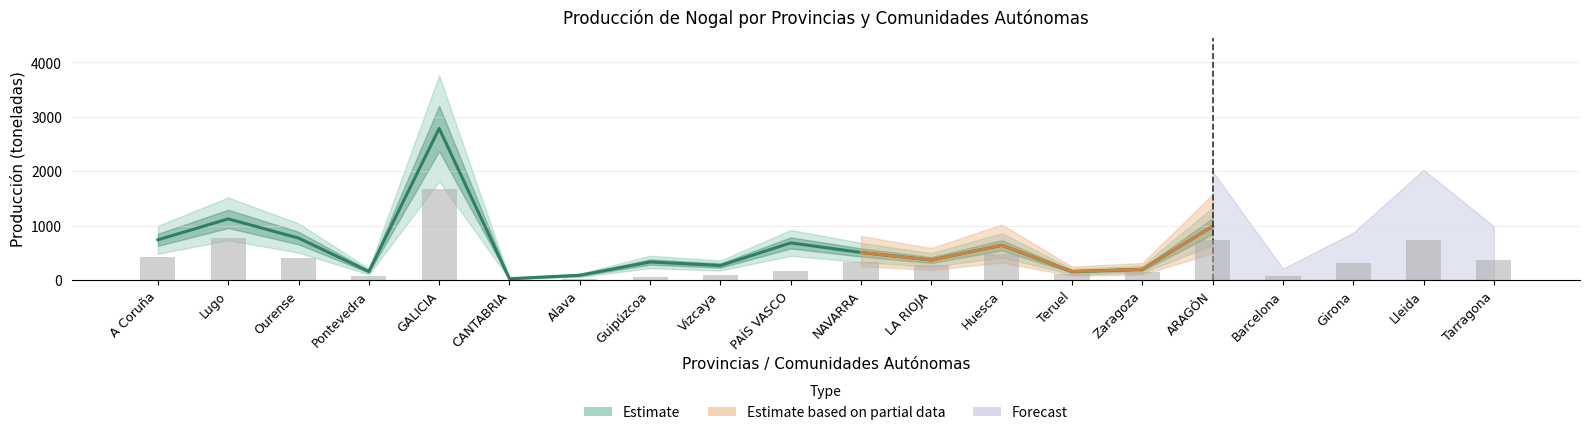

Between Teruel and Ourense, which is larger?

Ourense